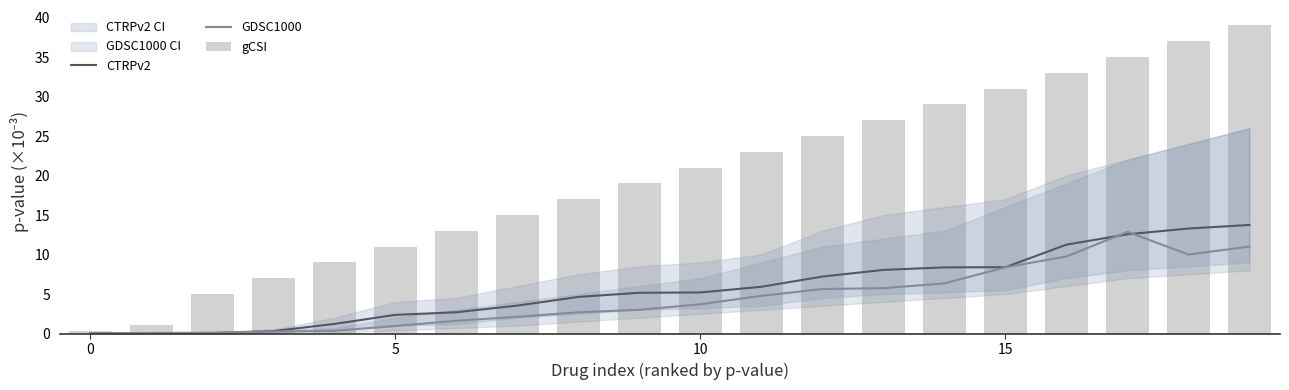

What is the spread (max minus min) of values at 4?

8.7